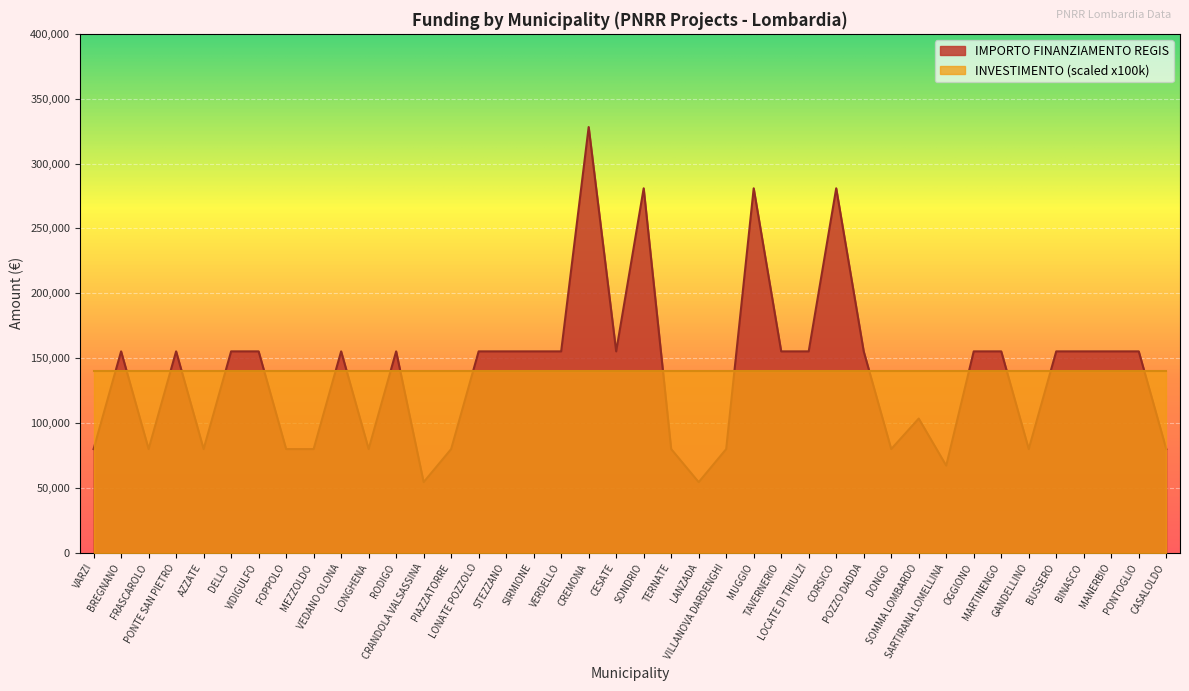

True or false: the data shows 42732 at VILLANOVA DARDENGHI.

False